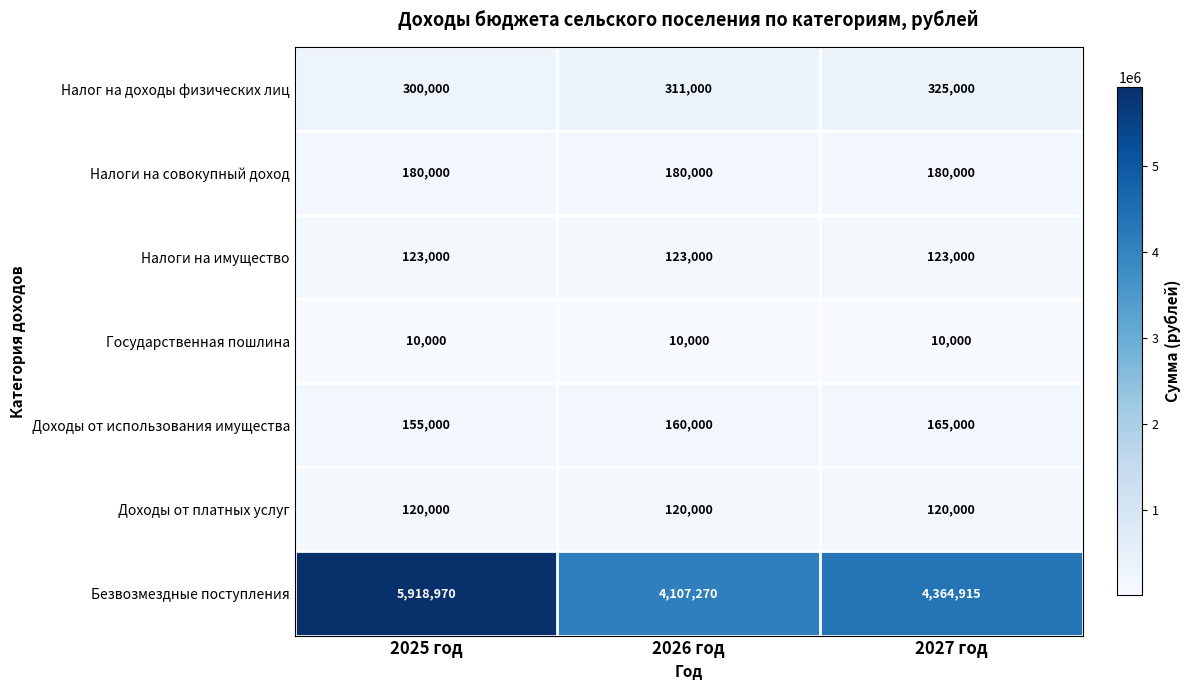

What is the difference between the highest and lowest values at 2025 год?

5908970